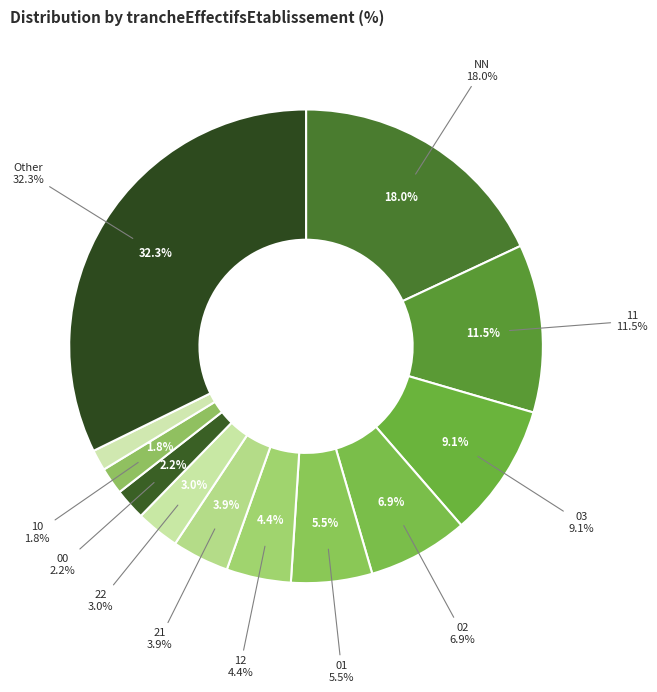

Is 03 the majority of the pie?

No